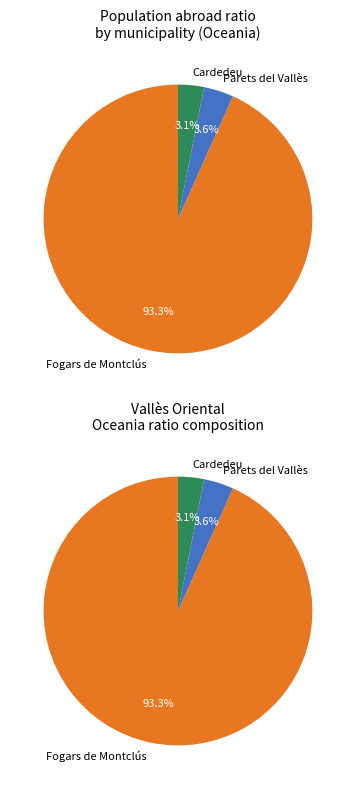

What is the largest slice in the pie chart?

Fogars de Montclús